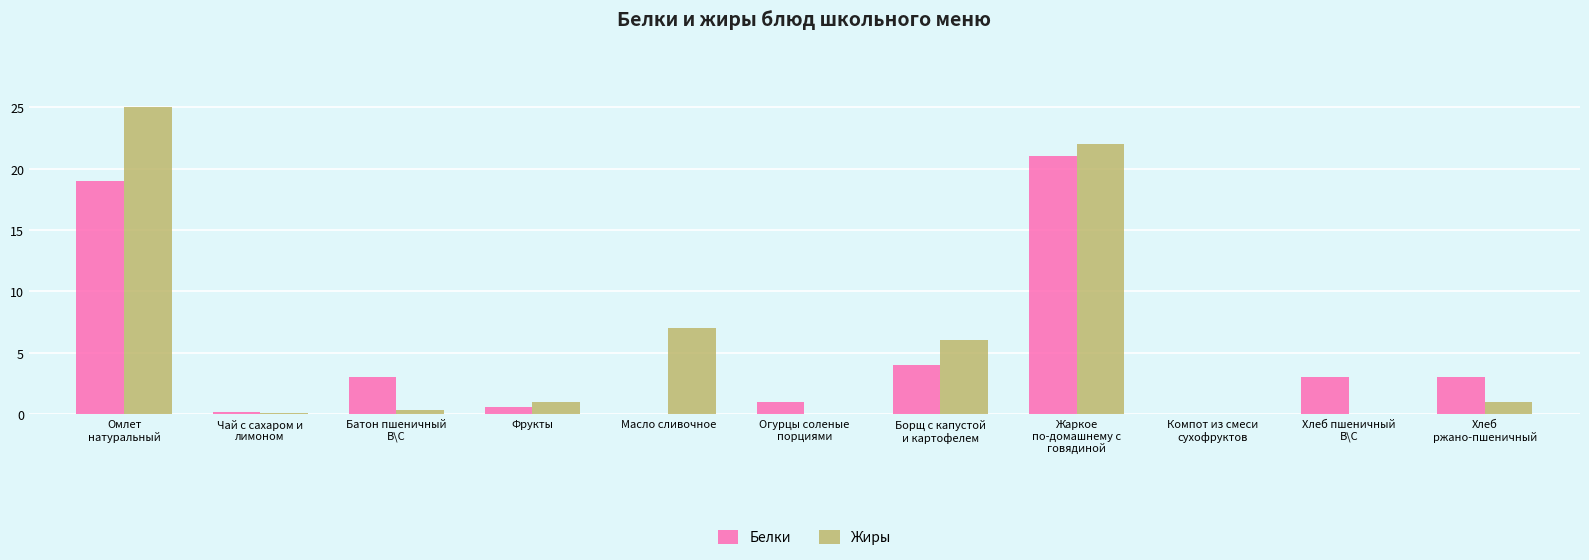

Which series has the largest total across all categories?

Жиры